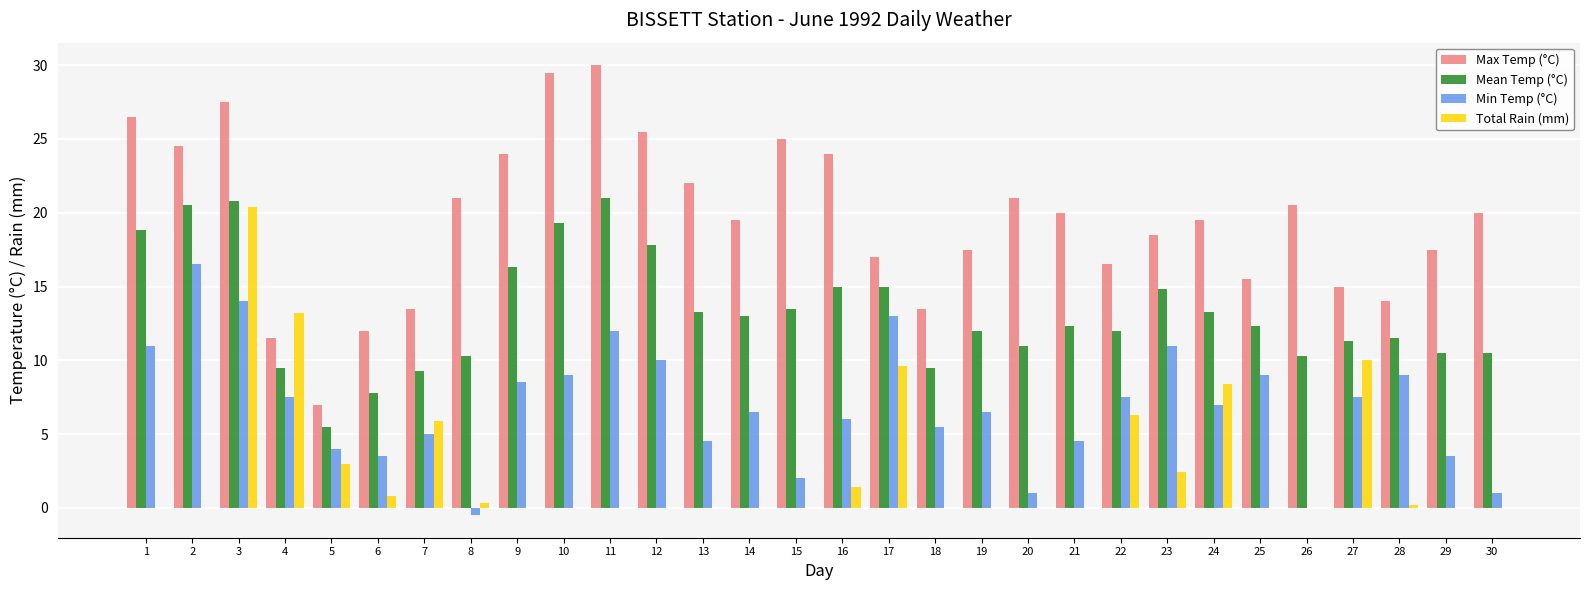

What is the maximum value shown in the chart?

30.0